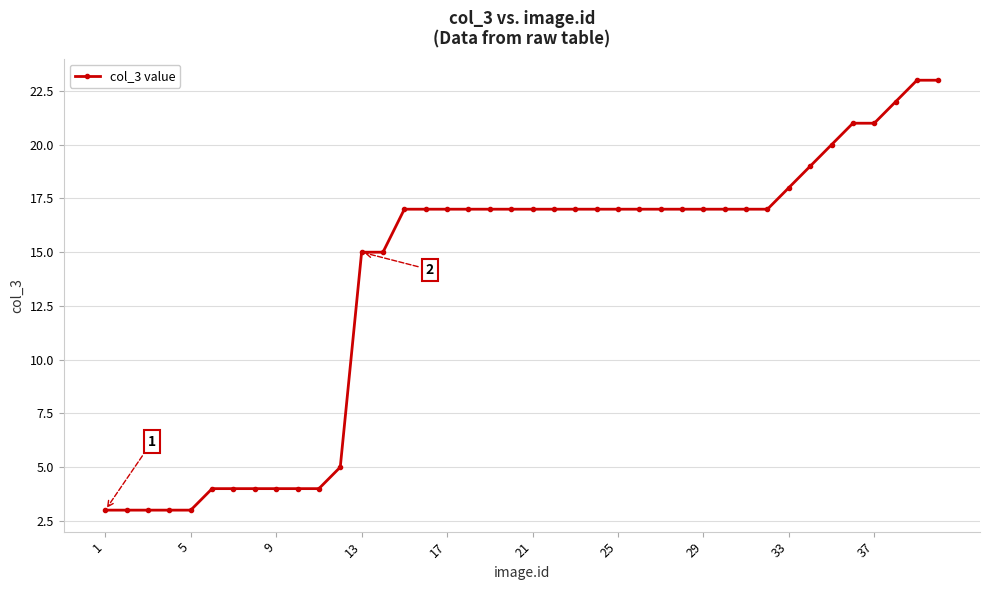

What is the greatest value displayed?

23